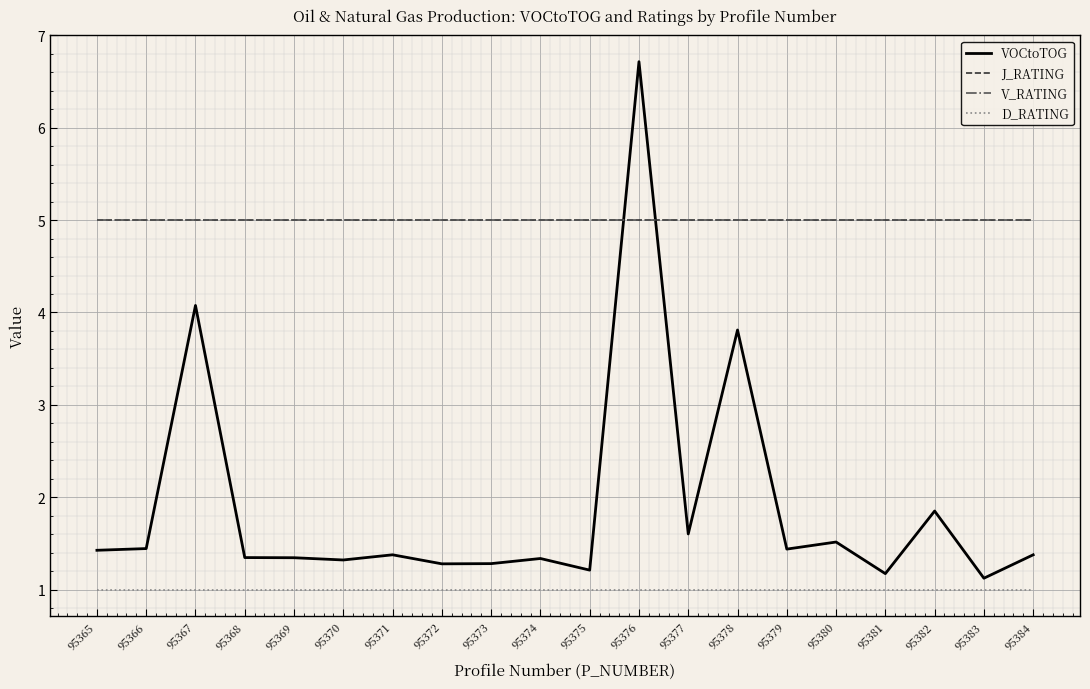

What is the total value across all series at 95374?

12.3